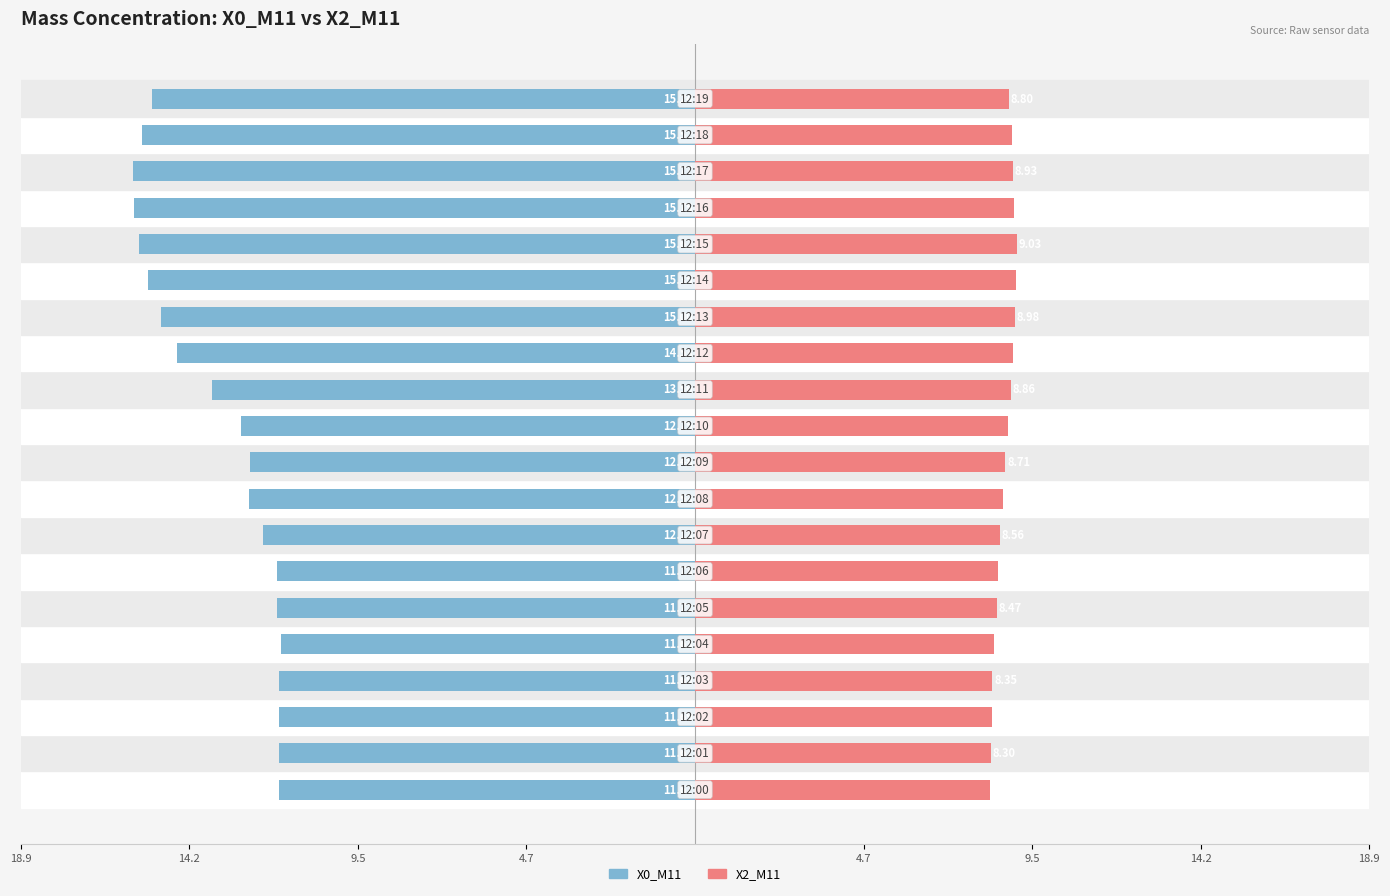

How many data points in X0_M11 are above -12?

7